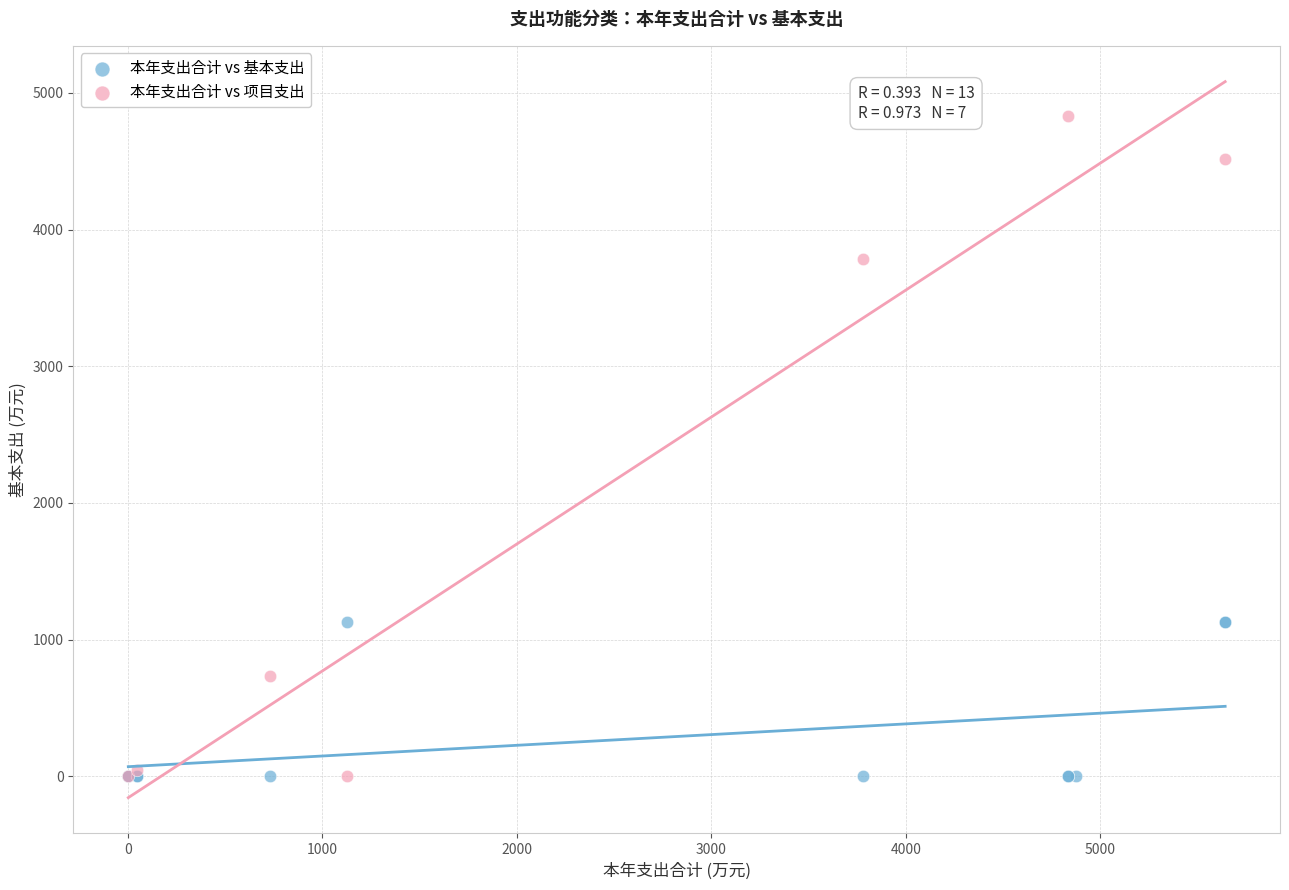

Which series contains the highest Y value?

本年支出合计 vs 项目支出